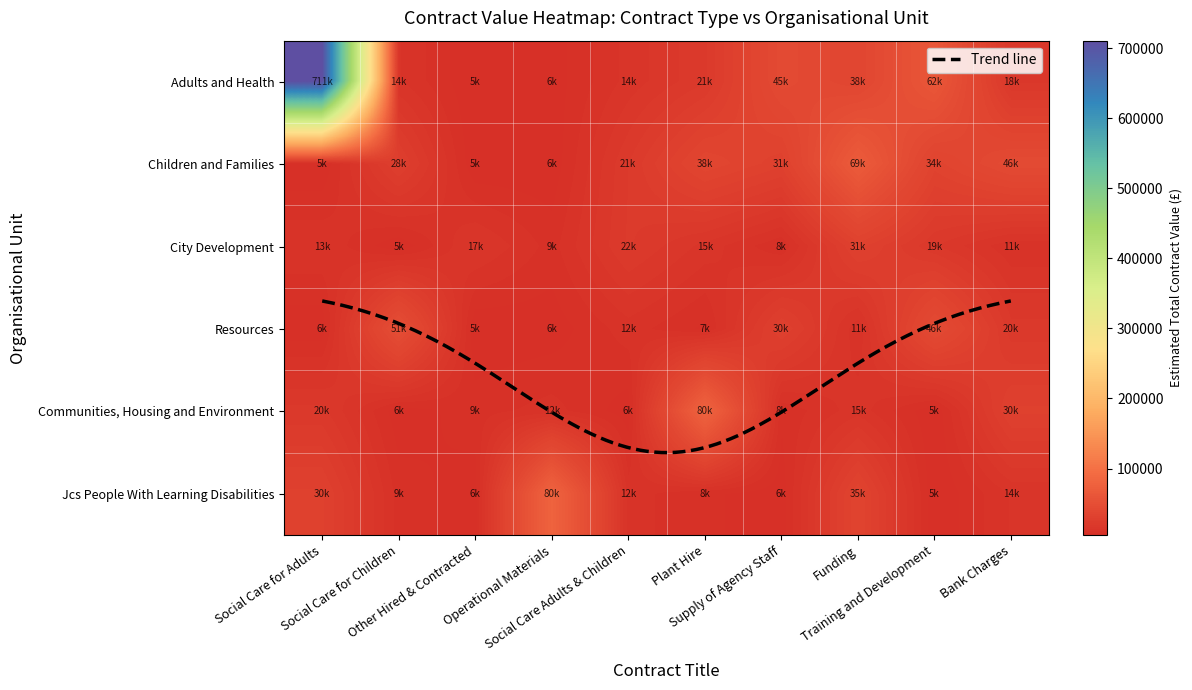

Read the Adults and Health value at Training and Development.

62000.0